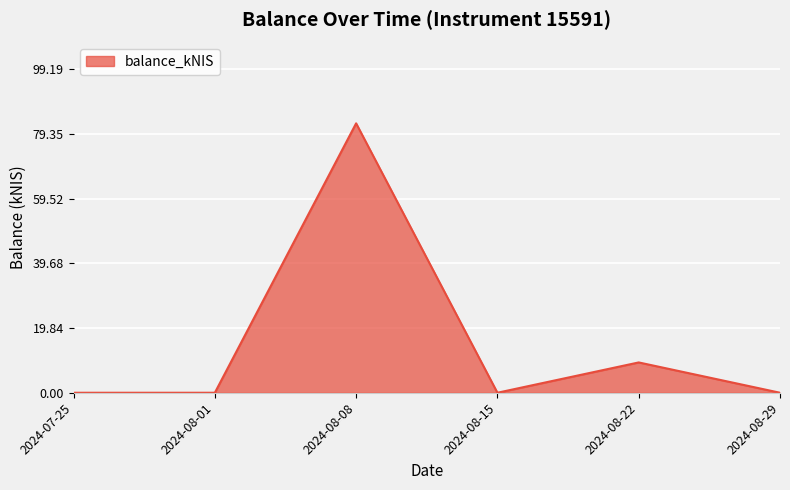

What is the maximum value shown in the chart?

82.7